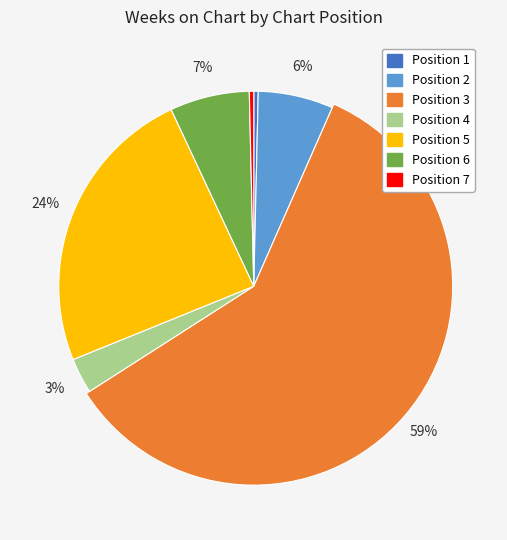

To the nearest percent, what is the combined percentage of 6 and 7?

7%